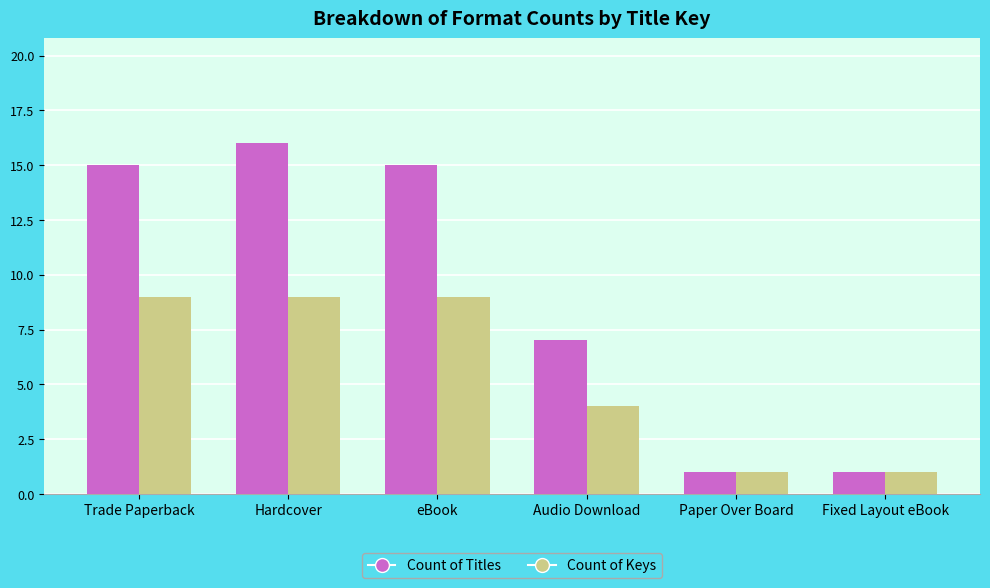

Reading left to right, extract all data points from this chart.

Count of Titles: Trade Paperback=15	Hardcover=16	eBook=15	Audio Download=7	Paper Over Board=1	Fixed Layout eBook=1
Count of Keys: Trade Paperback=9	Hardcover=9	eBook=9	Audio Download=4	Paper Over Board=1	Fixed Layout eBook=1